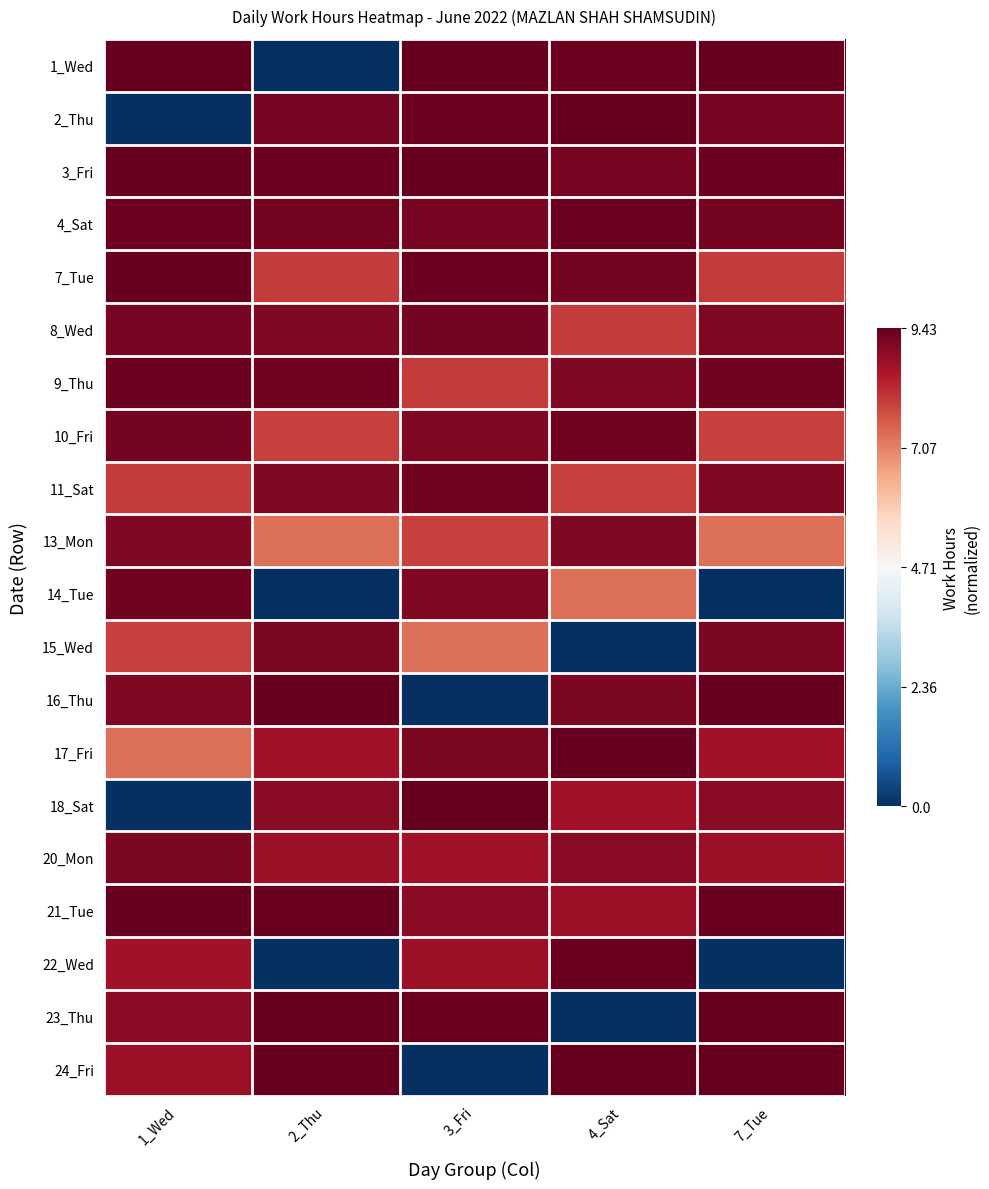

At which category is the sum across all series the highest?

7_Tue